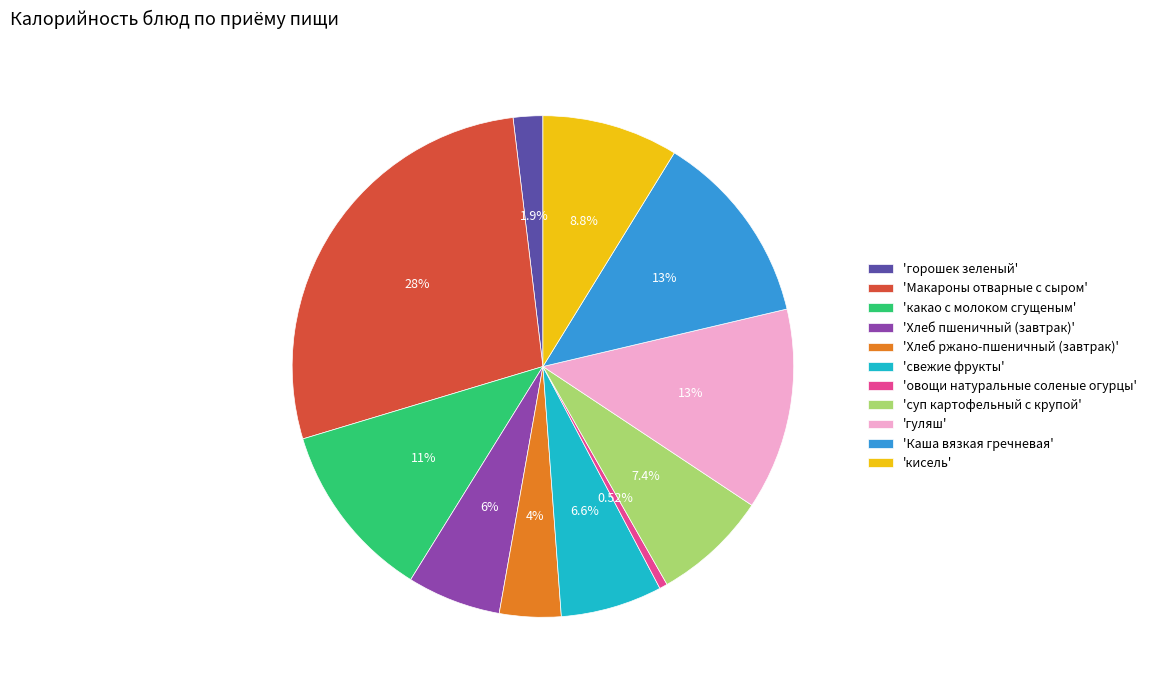

Is the sum of 'Хлеб пшеничный (завтрак)' and 'овощи натуральные соленые огурцы' greater than half?

No